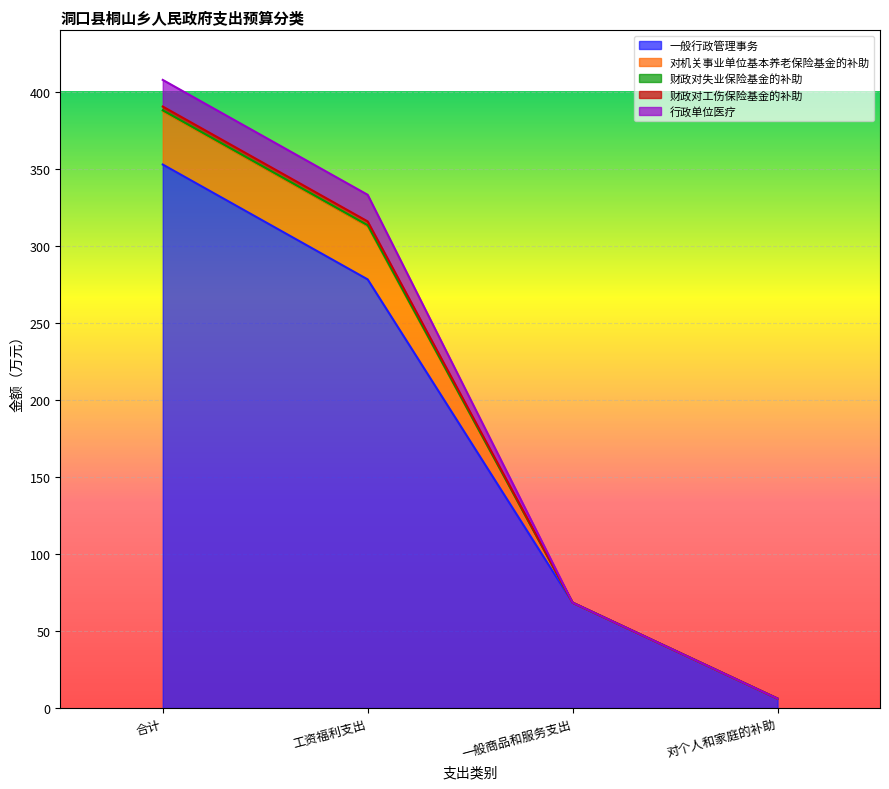

True or false: 一般行政管理事务 and 财政对失业保险基金的补助 intersect in this chart.

False